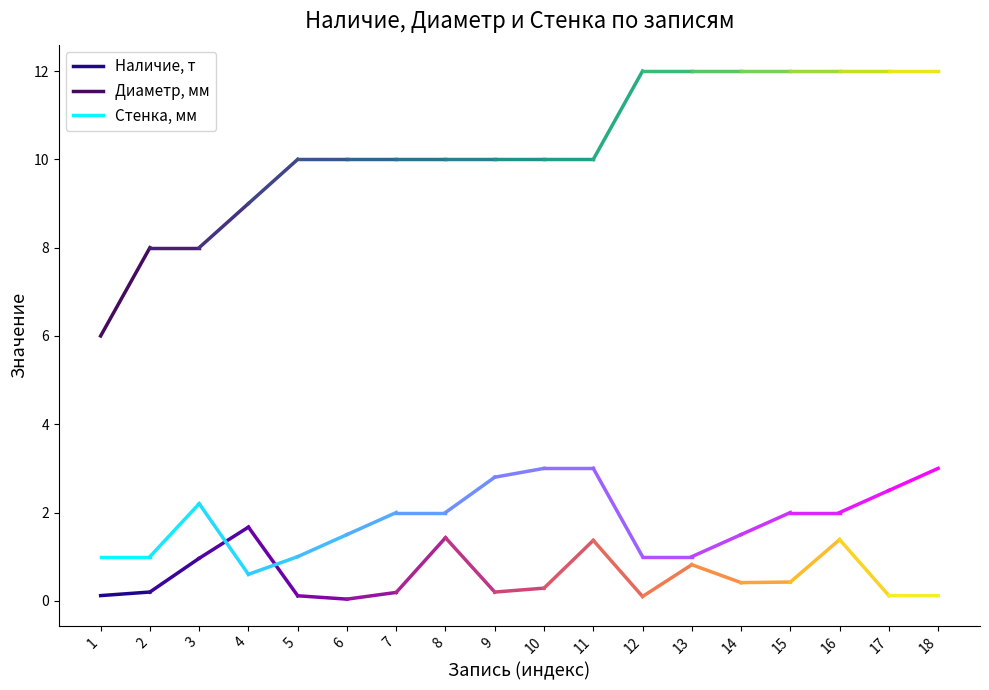

Rank the series at 1 from lowest to highest value.

Наличие, т, Стенка, мм, Диаметр, мм